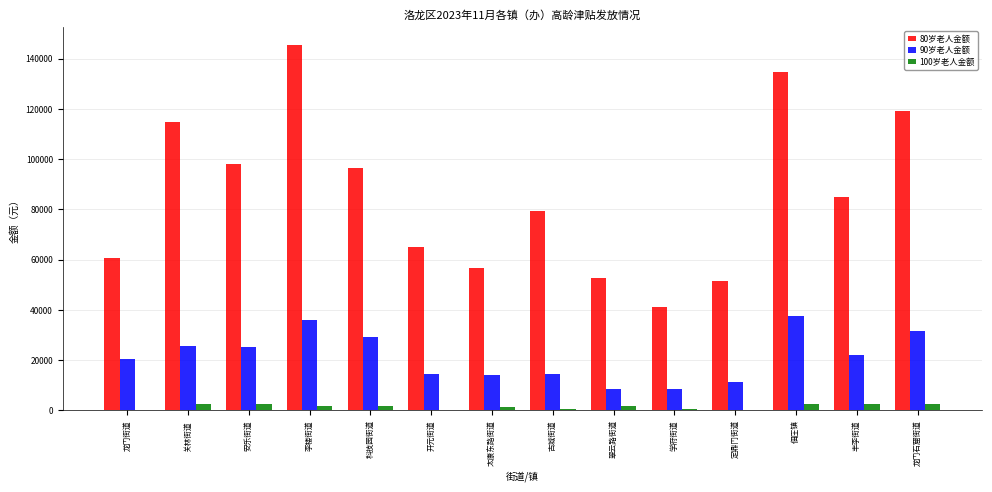

The 80岁老人金额 series shows 79200 at 古城街道. True or false?

True